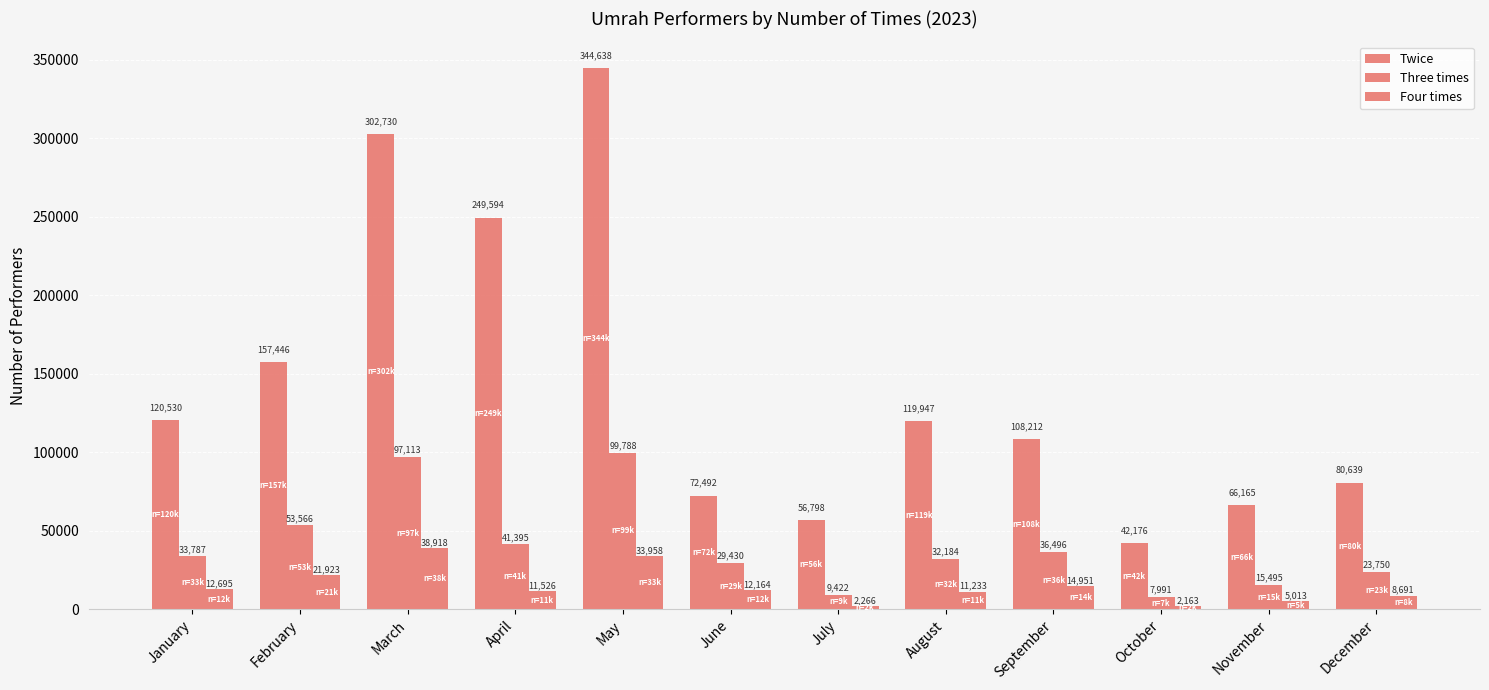

How many groups of bars are there?

12